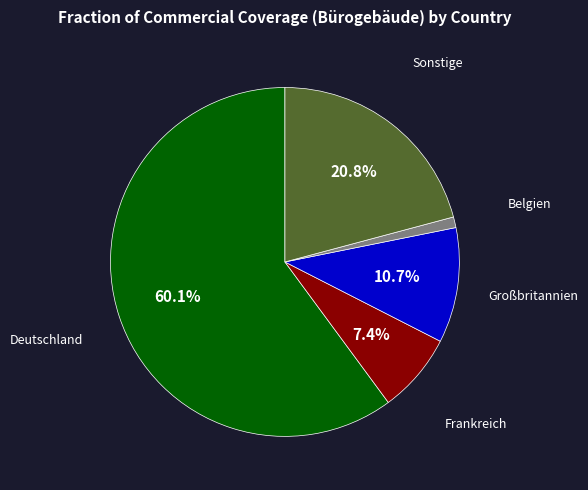

Is there a majority slice in this chart?

Yes